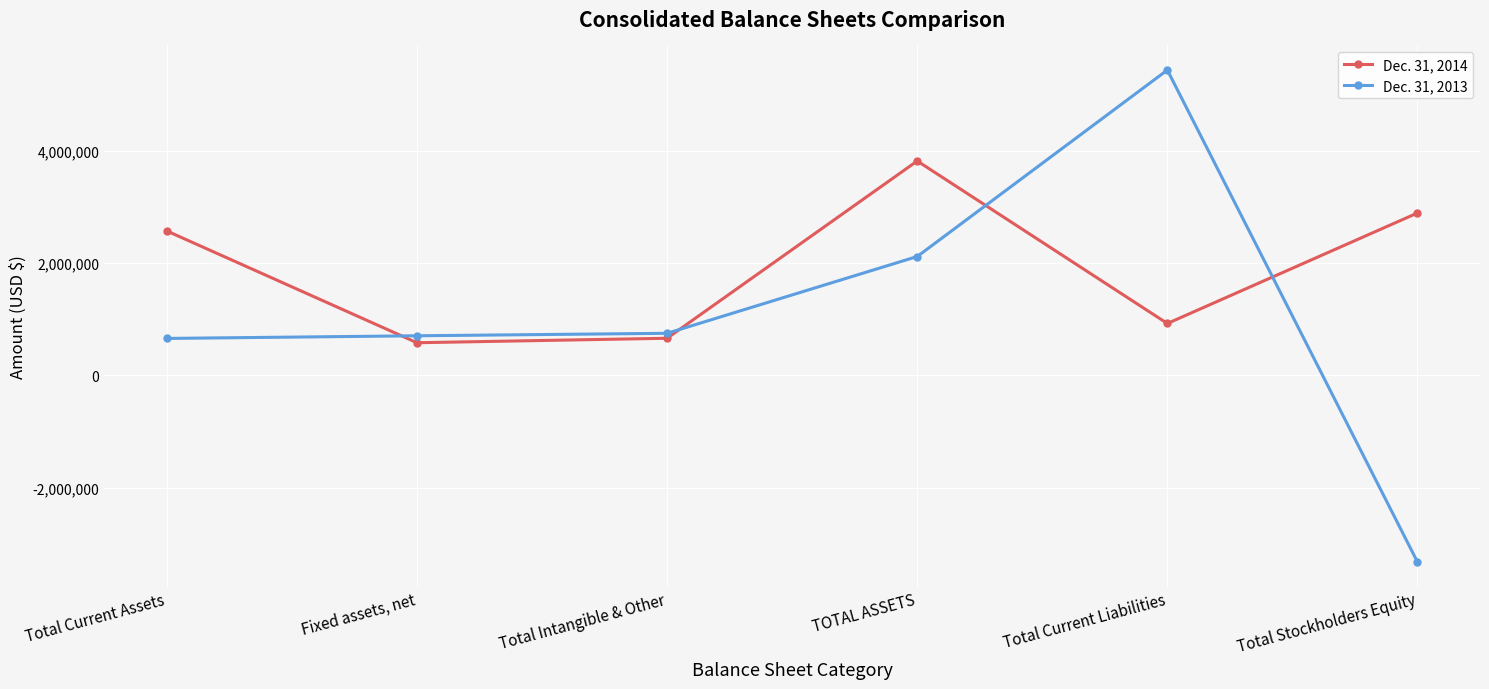

What is the label of the 5th point from the right?

Fixed assets, net